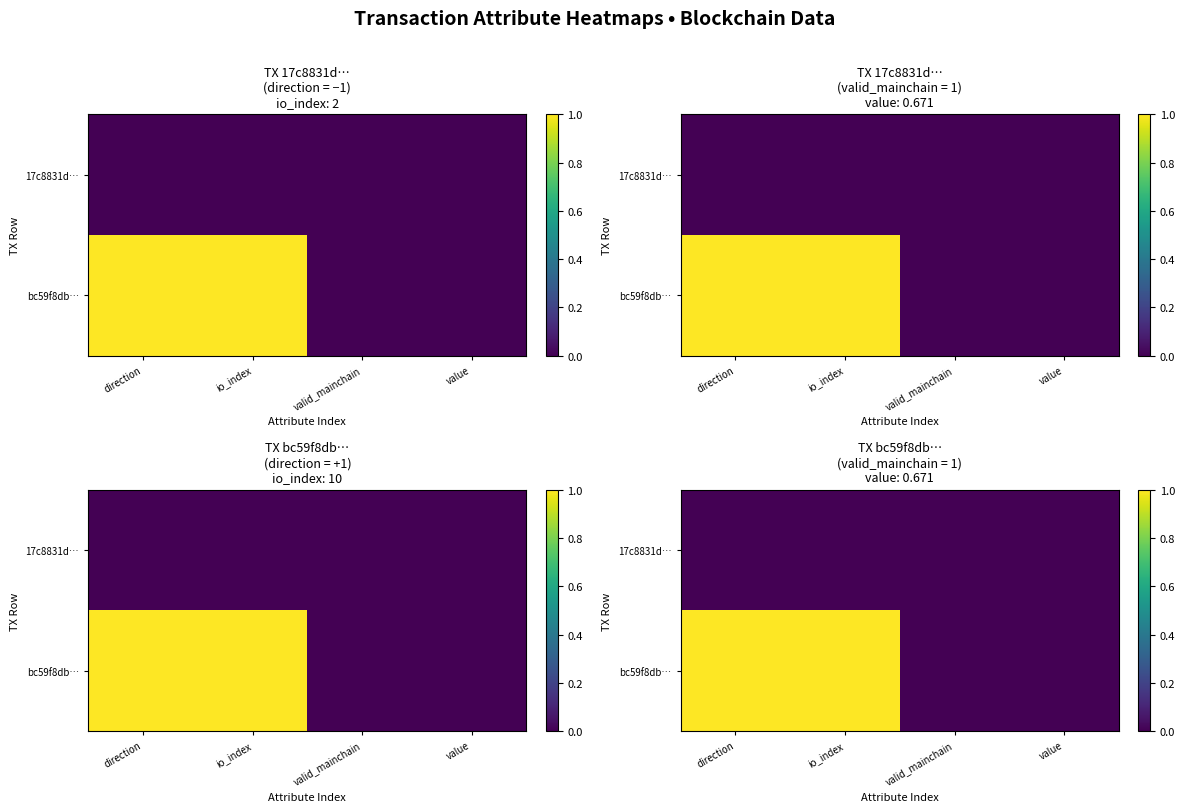

Which series has the widest spread of values?

bc59f8db…